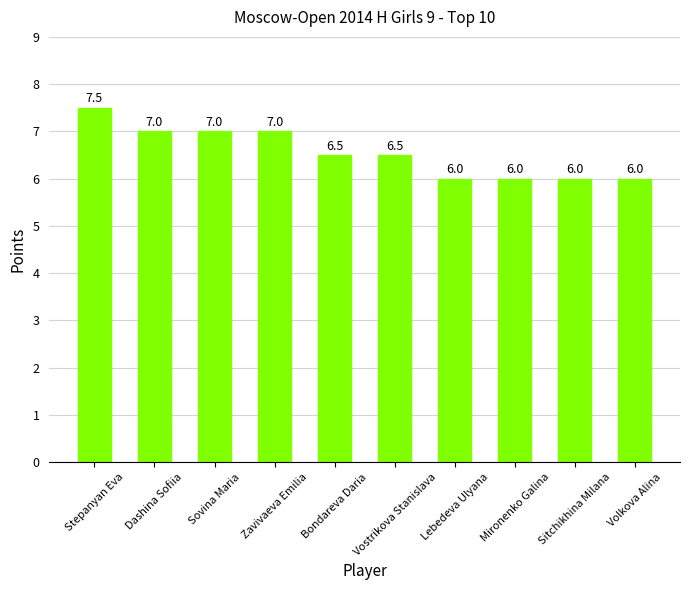

Reading right to left, what are all the values shown in this chart?

Volkova Alina=6.0	Sitchikhina Milana=6.0	Mironenko Galina=6.0	Lebedeva Ulyana=6.0	Vostrikova Stanislava=6.5	Bondareva Daria=6.5	Zavivaeva Emilia=7.0	Sovina Maria=7.0	Dashina Sofiia=7.0	Stepanyan Eva=7.5